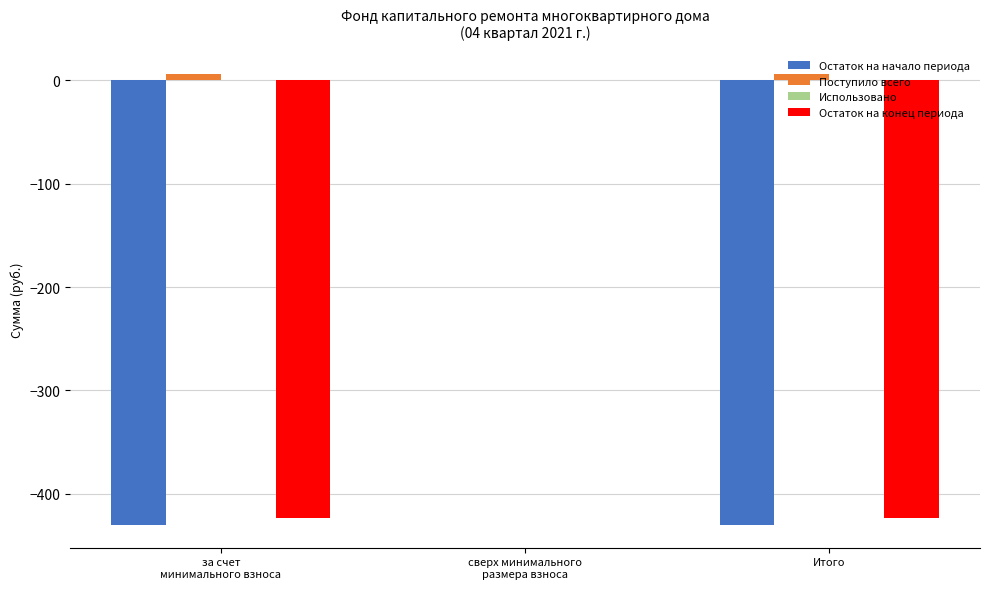

The value of Остаток на начало периода at Итого is -272.9. True or false?

False